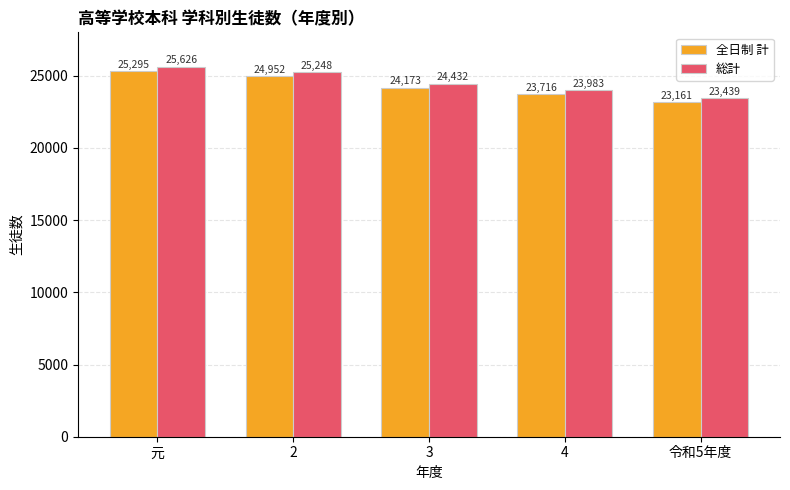

How many 全日制 計 values are between 23716 and 24952?

3